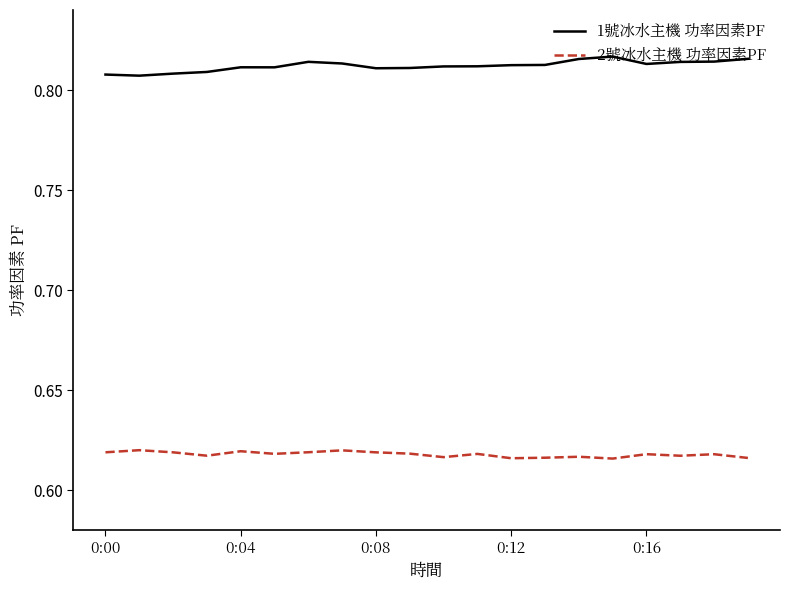

Which series has the largest total across all categories?

1號冰水主機 功率因素PF